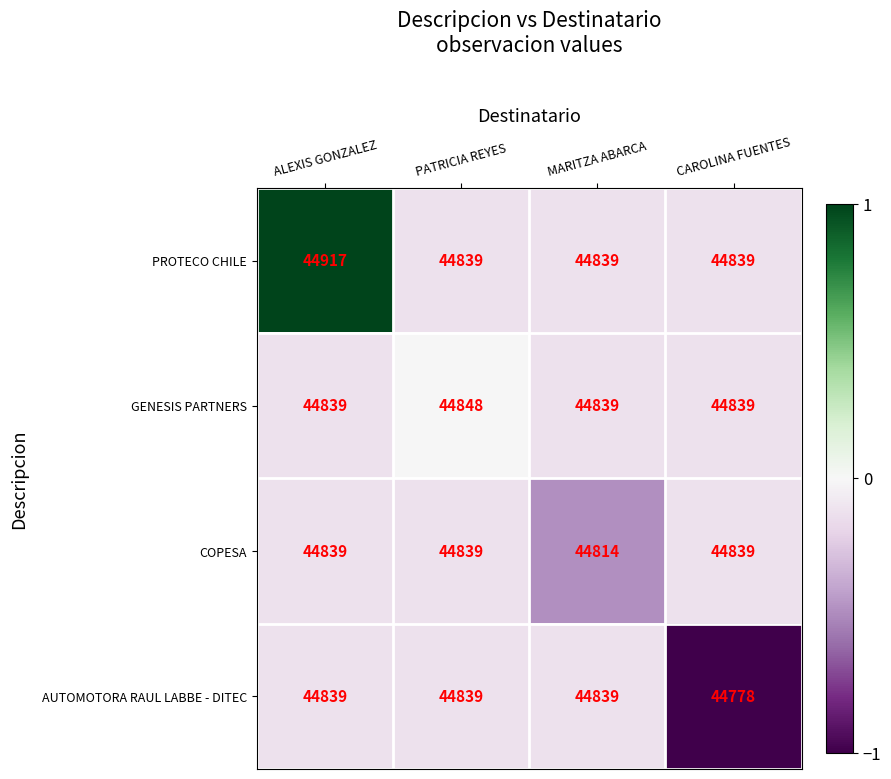

The value of COPESA at ALEXIS GONZALEZ is 23657. True or false?

False